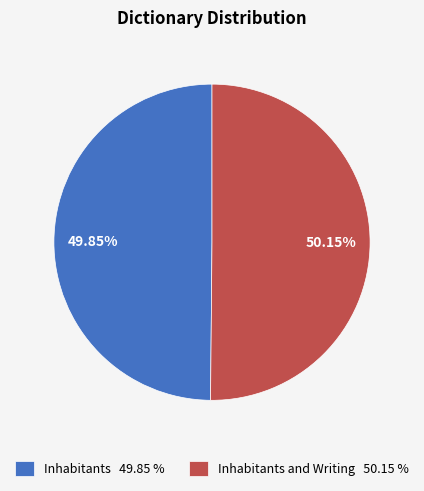

Approximately how many times larger is the value at Inhabitants 49.85 % compared to Inhabitants and Writing 50.15 %?

1.0